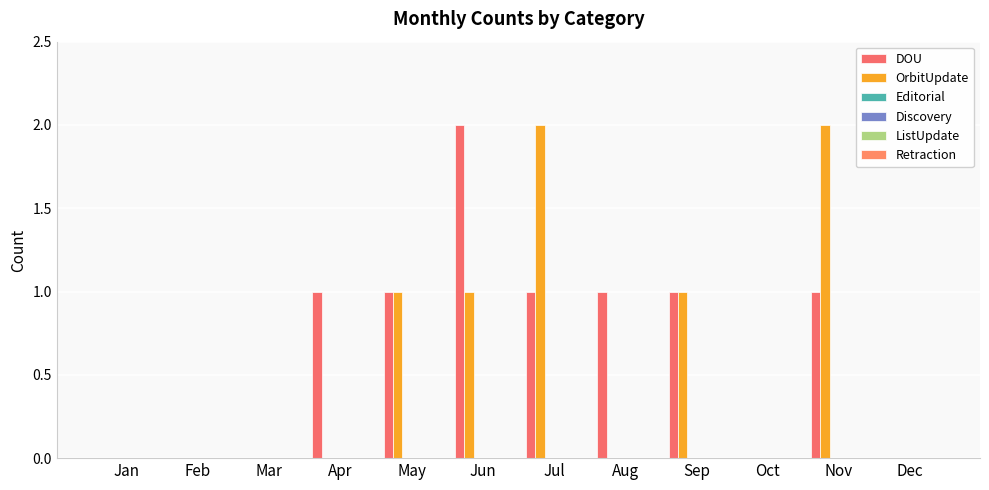

How many data points does each series have?

12